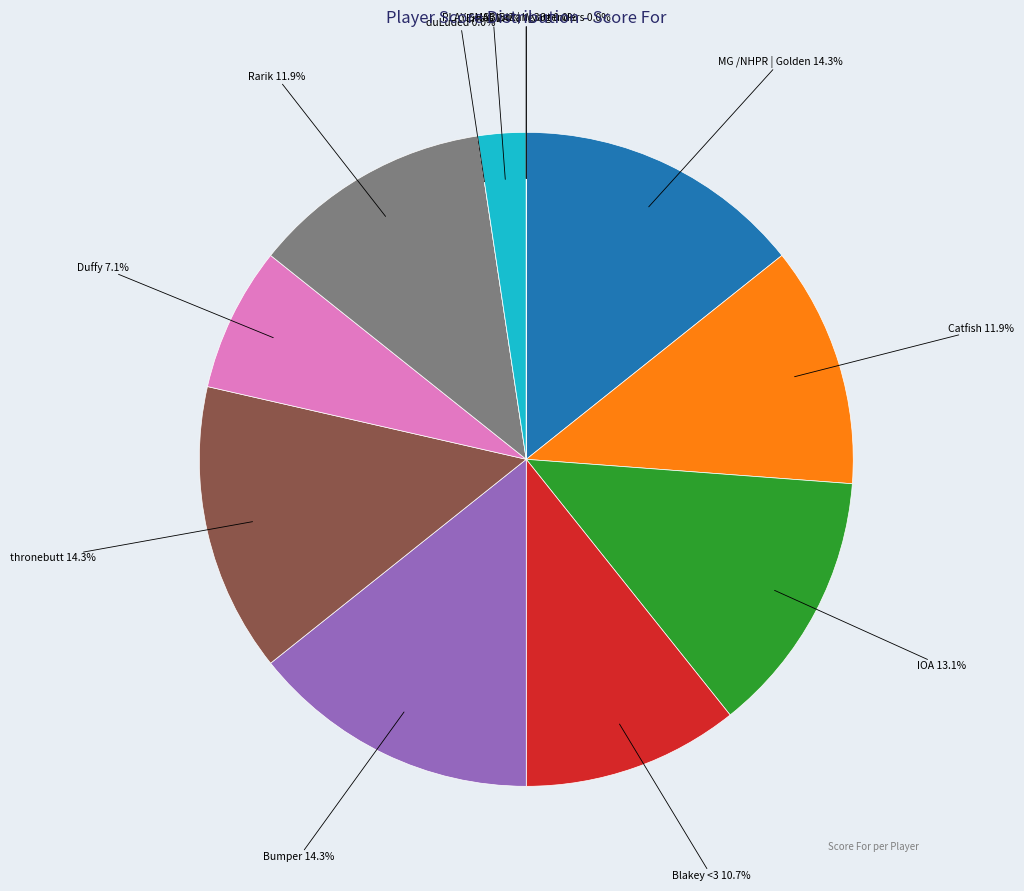

Is it true that Eric G is 2% of the pie?

True